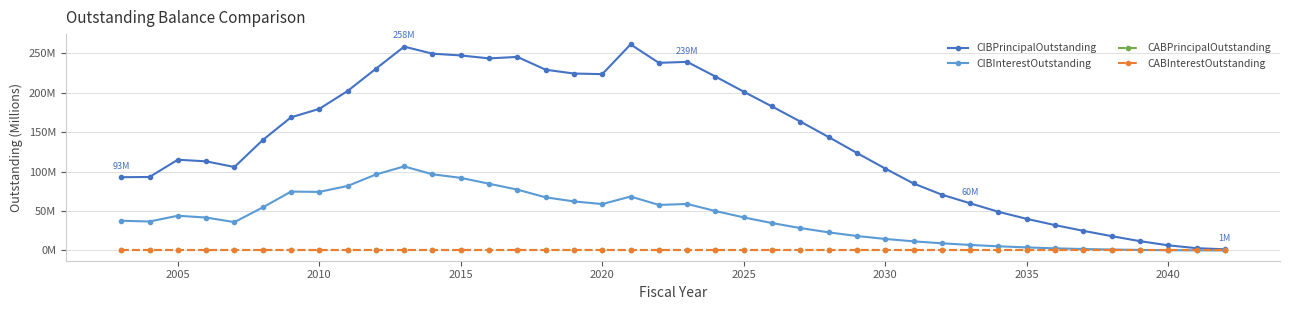

What is the sum of all CIBInterestOutstanding values?

1660.6